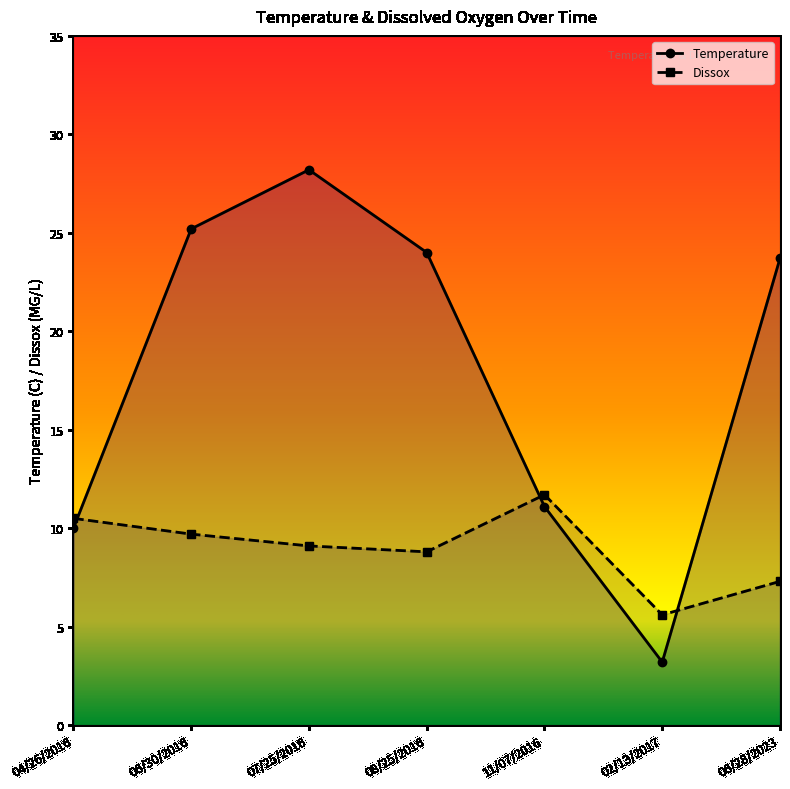

Is it true that Dissox equals 5.6 at 02/13/2017?

True